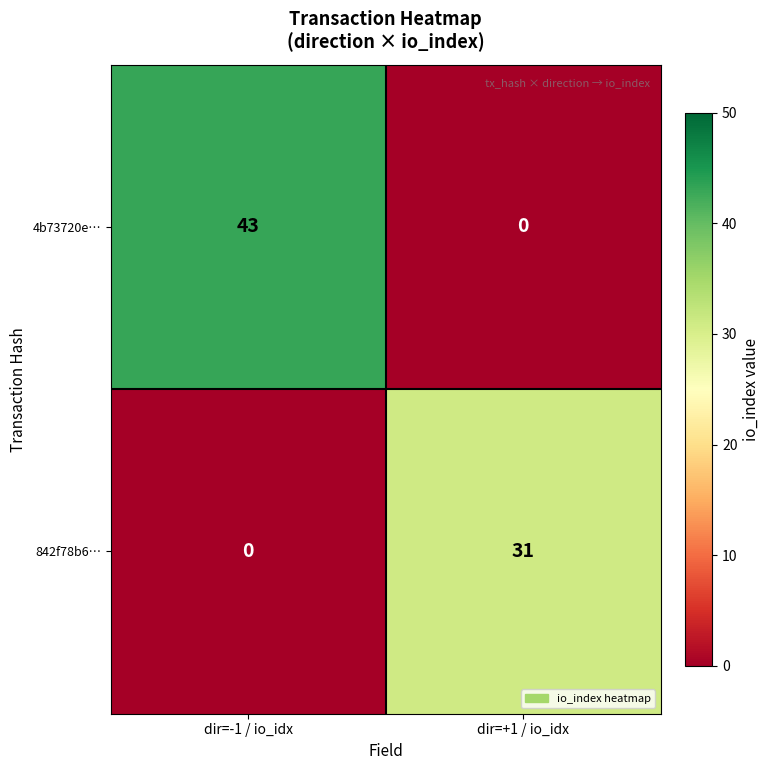

Is it true that 842f78b6… equals 12 at dir=-1 / io_idx?

False